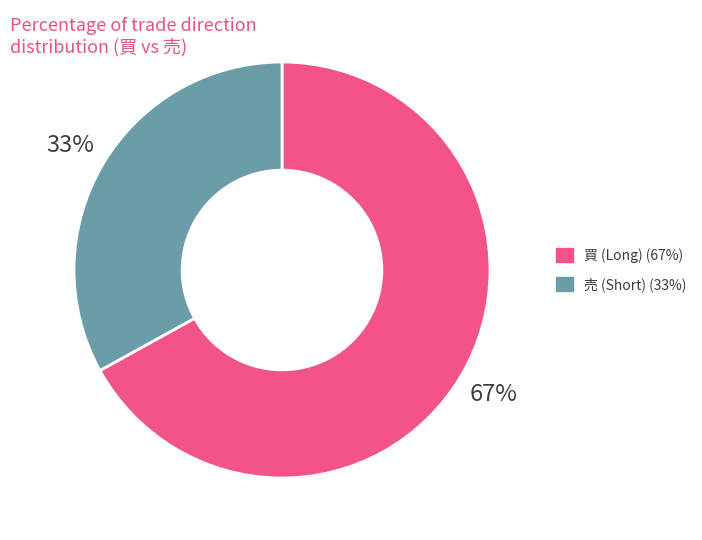

Rank the categories by value from highest to lowest.

買, 売